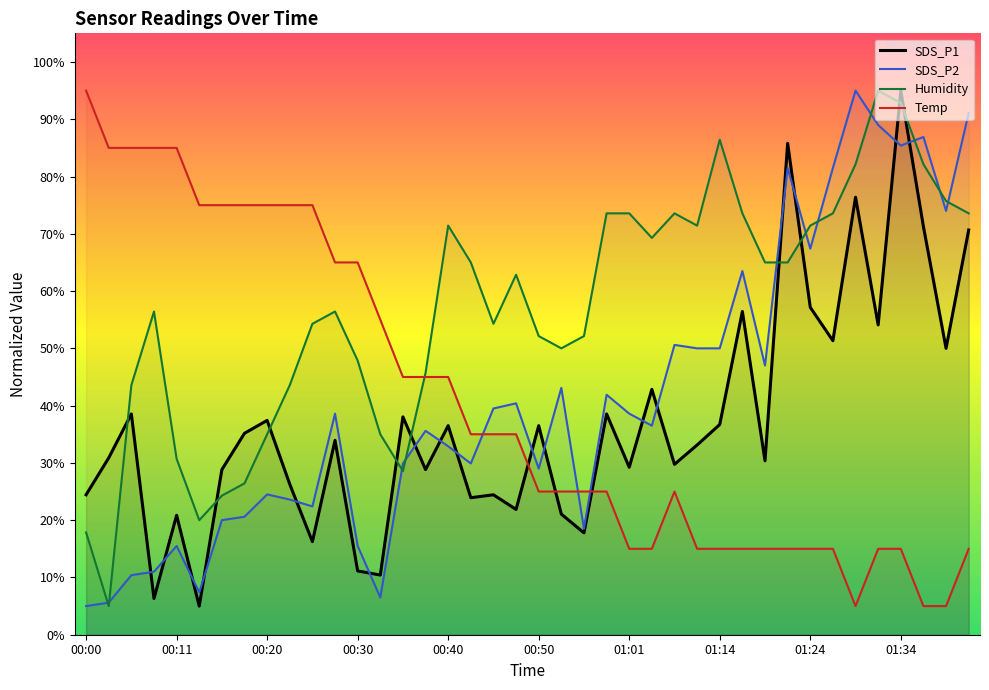

At which label does SDS_P2 first exceed 38?

00:28